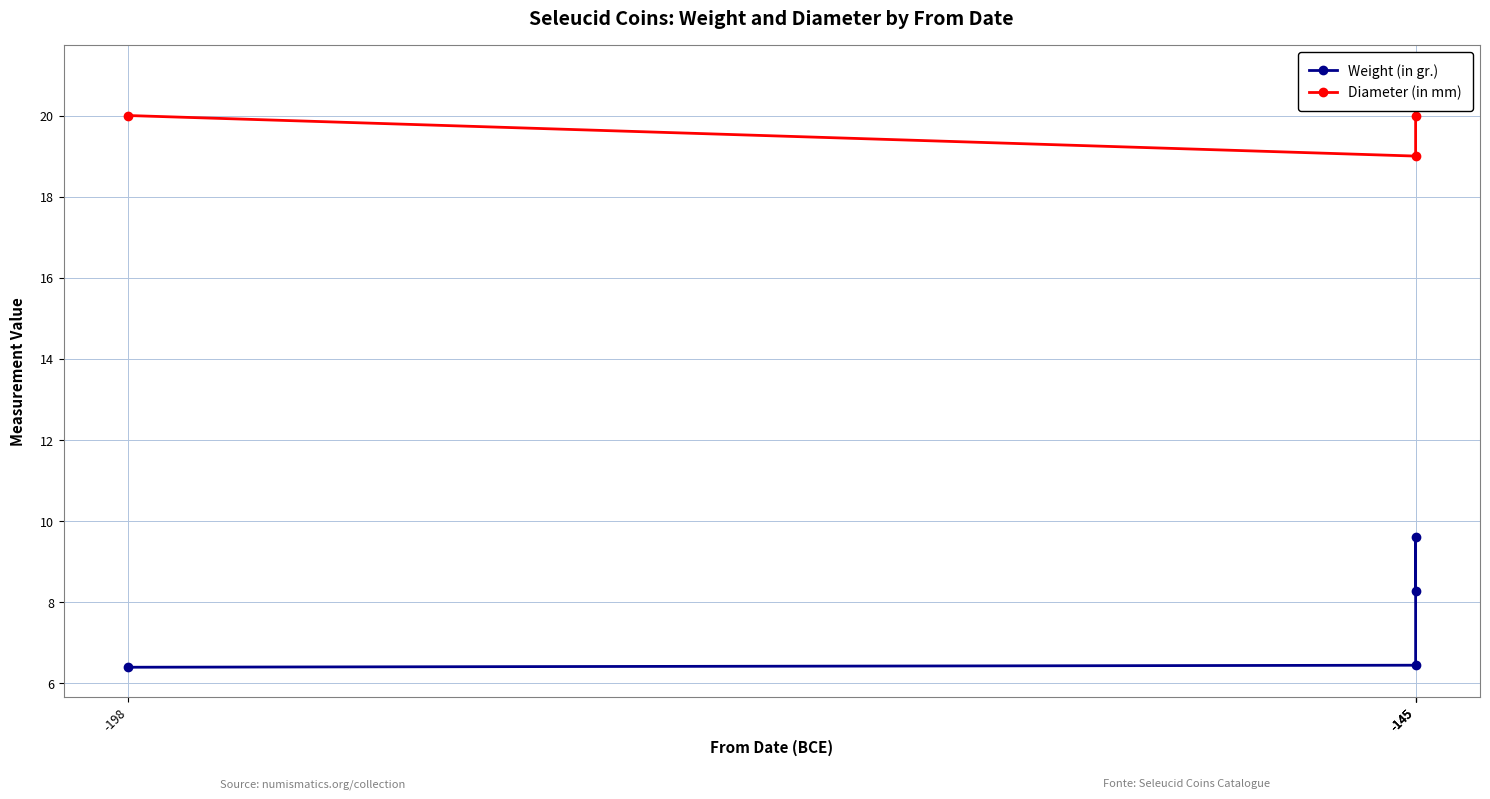

Where is the first local maximum for Weight (in gr.)?

-145